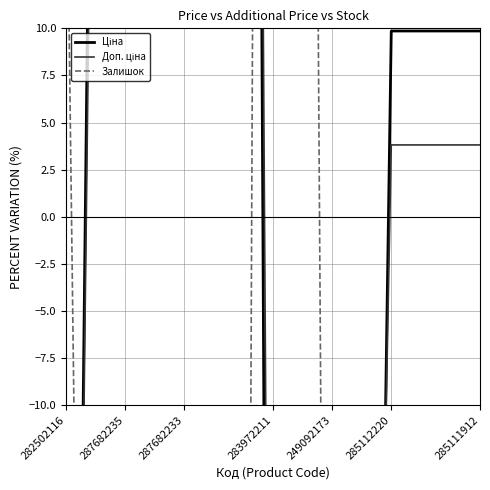

What is the value of the Ціна point at the 9th from the left?

-94.1